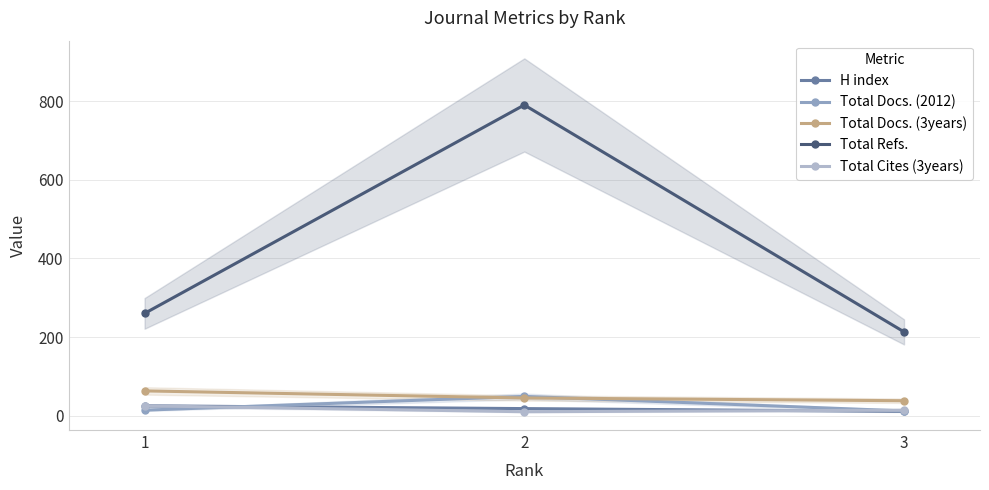

The value of Total Cites (3years) at 1 is 6. True or false?

False